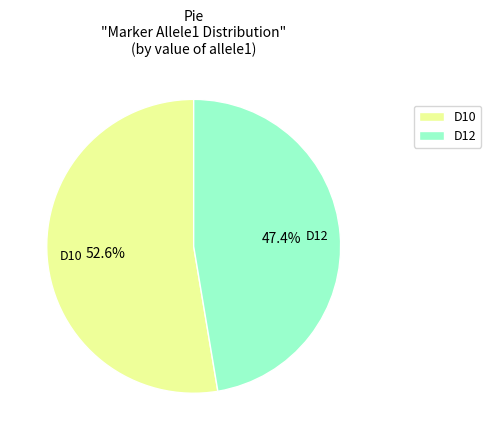

To the nearest percent, what is the average slice percentage?

50%